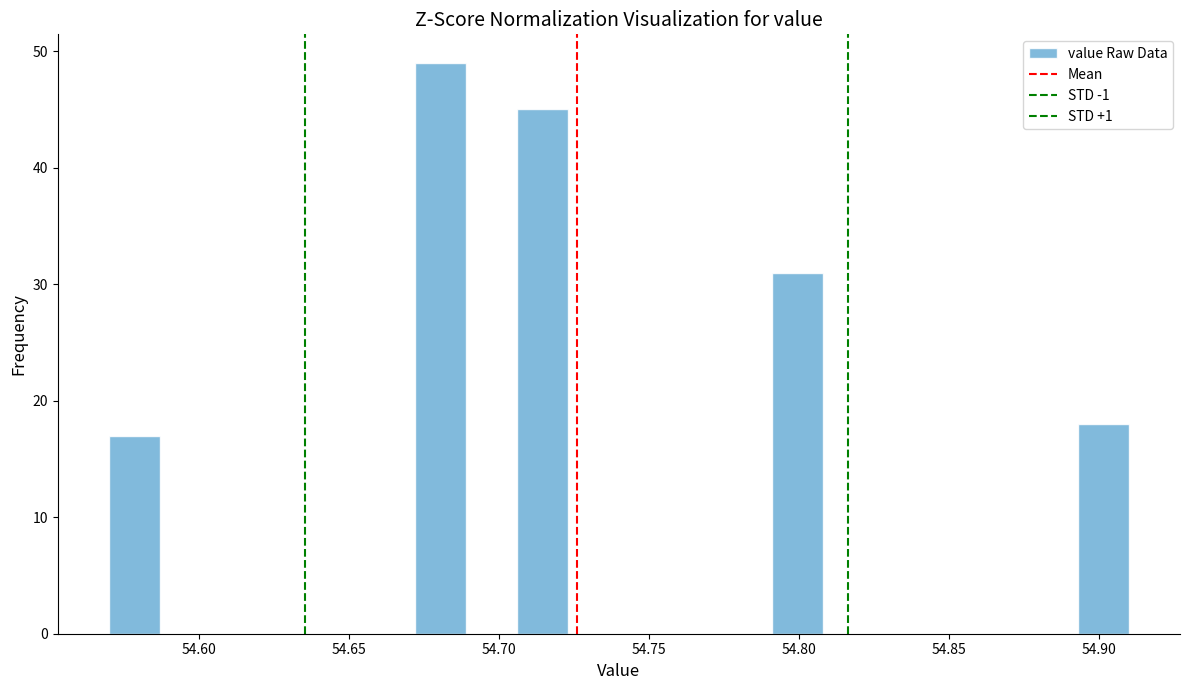

Read against the x-axis, roughly where is the centre of the tallest bar?

54.680